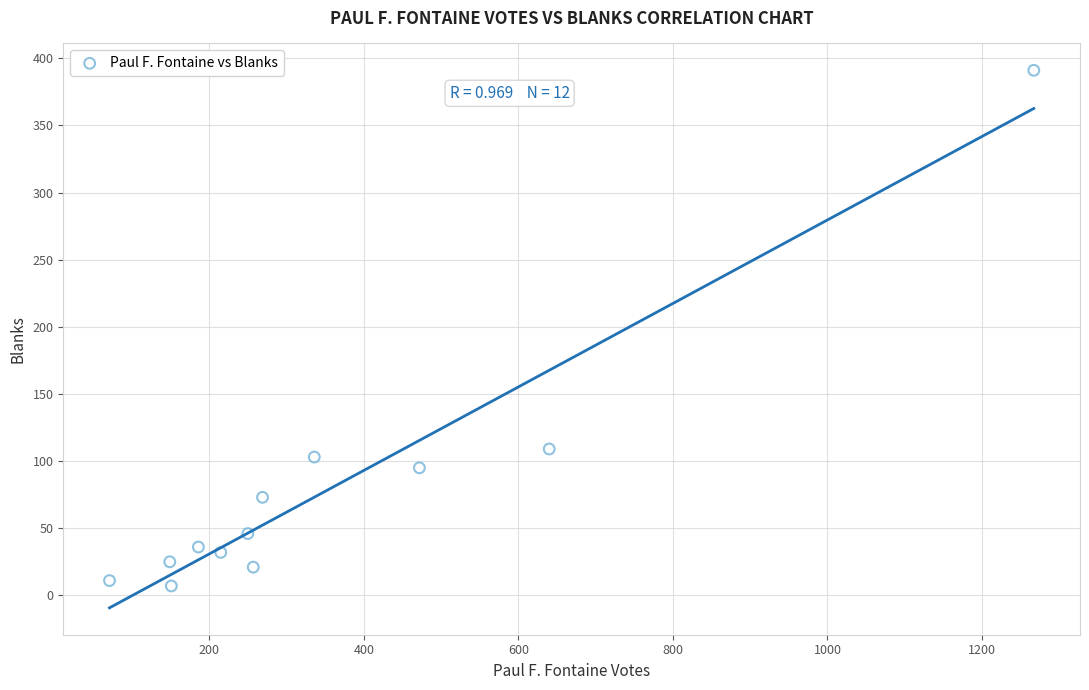

What Y value in the scatter plot is closest to 199?

109